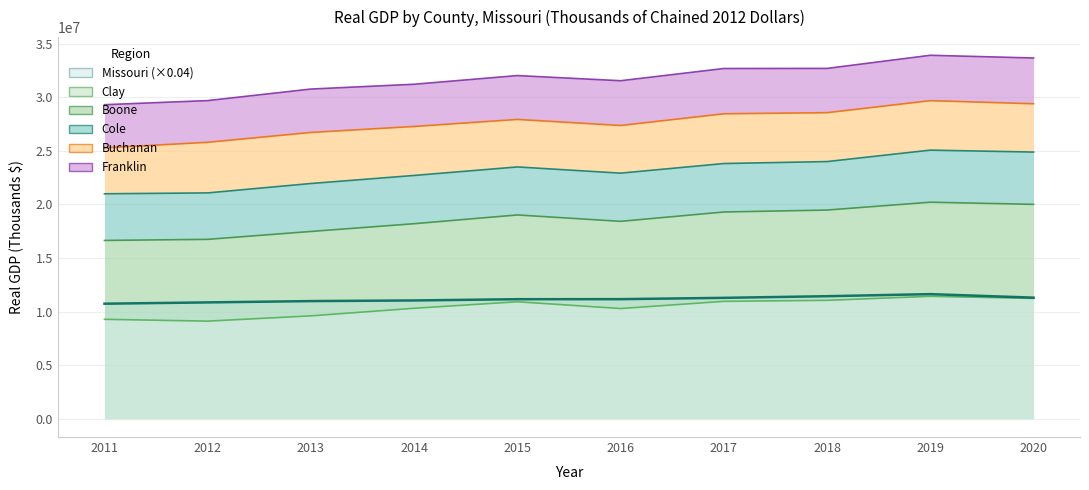

Which series changed the most between 2017 and 2019?

Boone